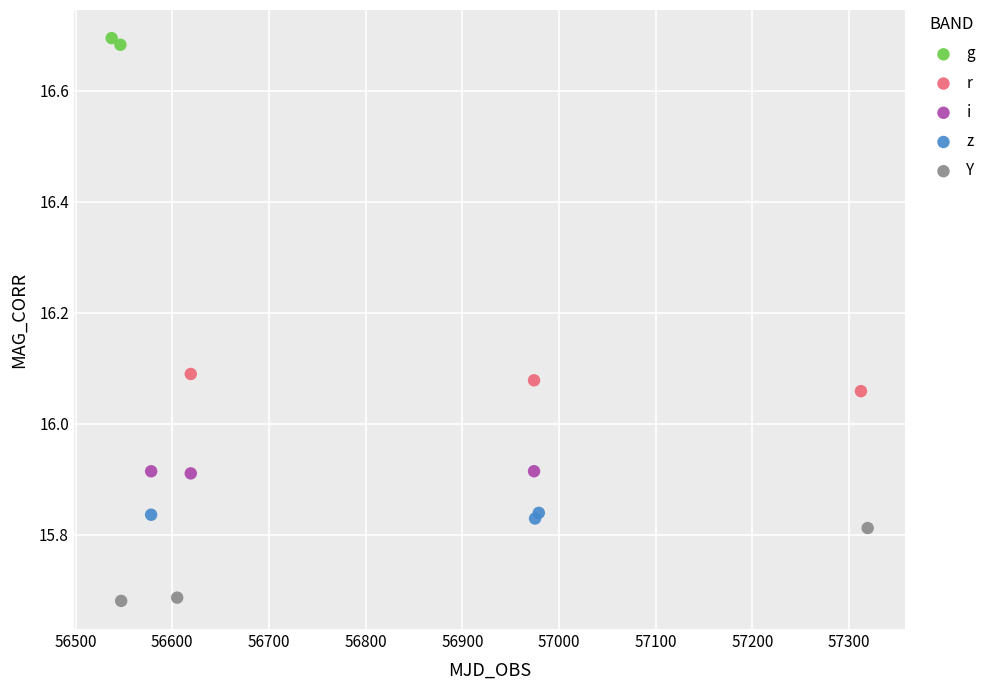

Which series reaches the minimum Y coordinate?

Y